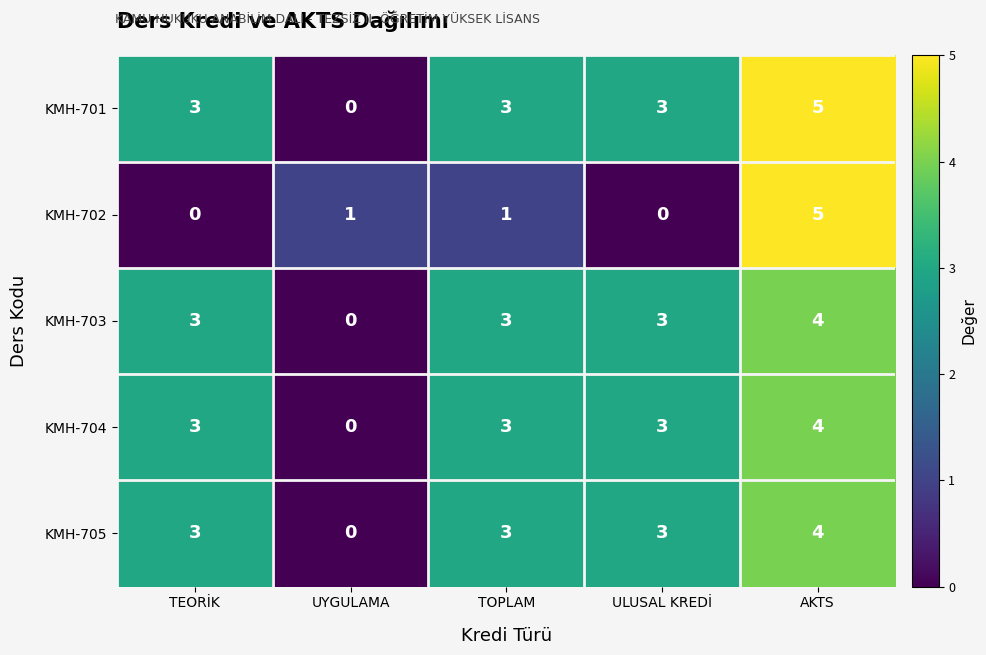

Reading right to left, list all the values displayed in this chart.

KMH-701: AKTS=5	ULUSAL KREDİ=3	TOPLAM=3	UYGULAMA=0	TEORİK=3
KMH-702: AKTS=5	ULUSAL KREDİ=0	TOPLAM=1	UYGULAMA=1	TEORİK=0
KMH-703: AKTS=4	ULUSAL KREDİ=3	TOPLAM=3	UYGULAMA=0	TEORİK=3
KMH-704: AKTS=4	ULUSAL KREDİ=3	TOPLAM=3	UYGULAMA=0	TEORİK=3
KMH-705: AKTS=4	ULUSAL KREDİ=3	TOPLAM=3	UYGULAMA=0	TEORİK=3